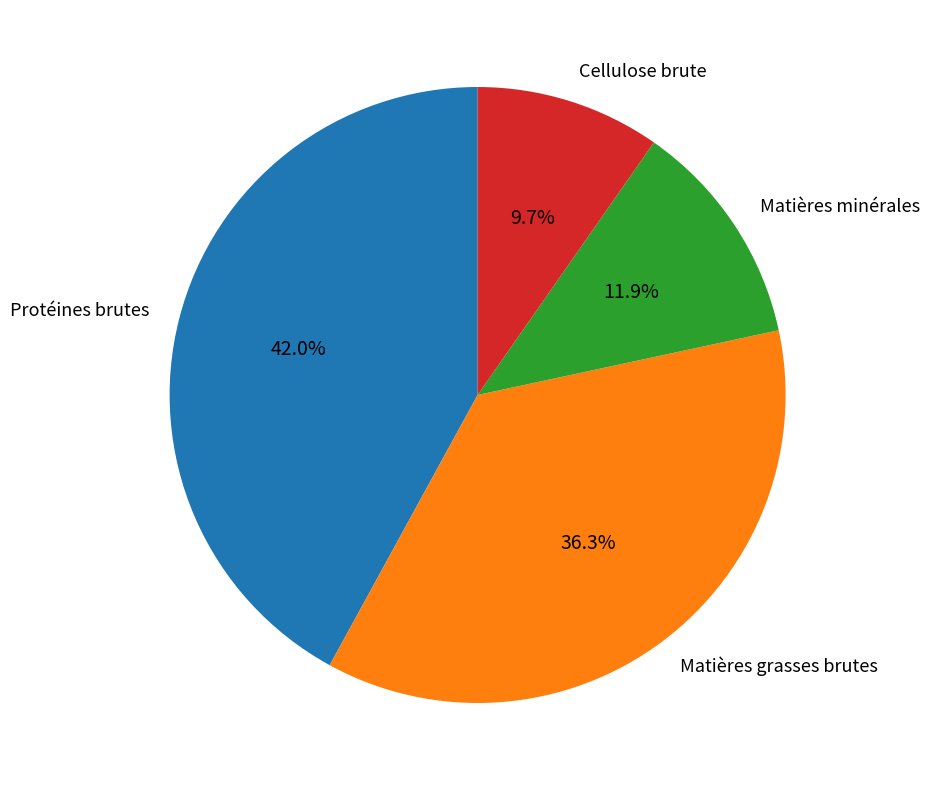

Which has a higher value, Protéines brutes or Cellulose brute?

Protéines brutes